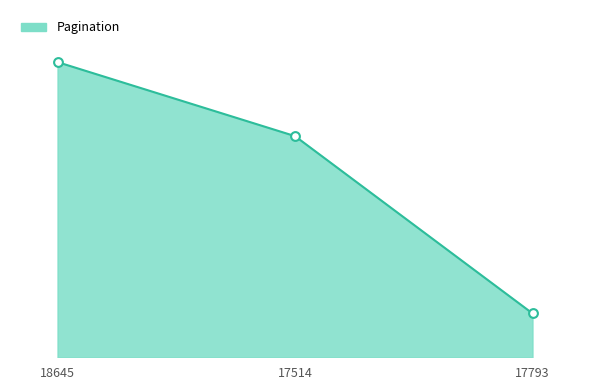

What is the ratio of the value at 17793 to the value at 18645?

0.1